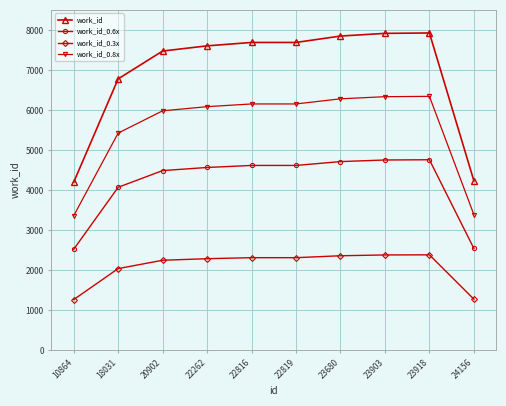

Is the value of work_id at 18031 greater than the value of work_id_0.3x at 23680?

Yes